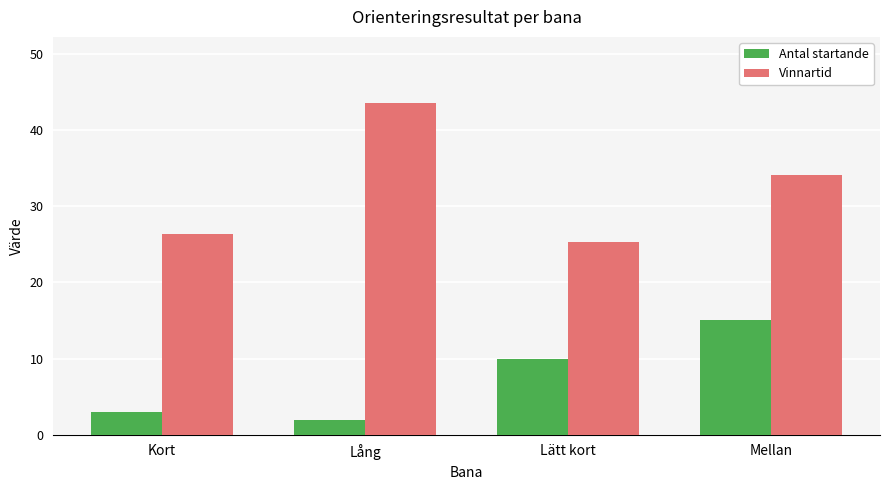

What is the difference between the second highest and minimum values in the Antal startande series?

8.0